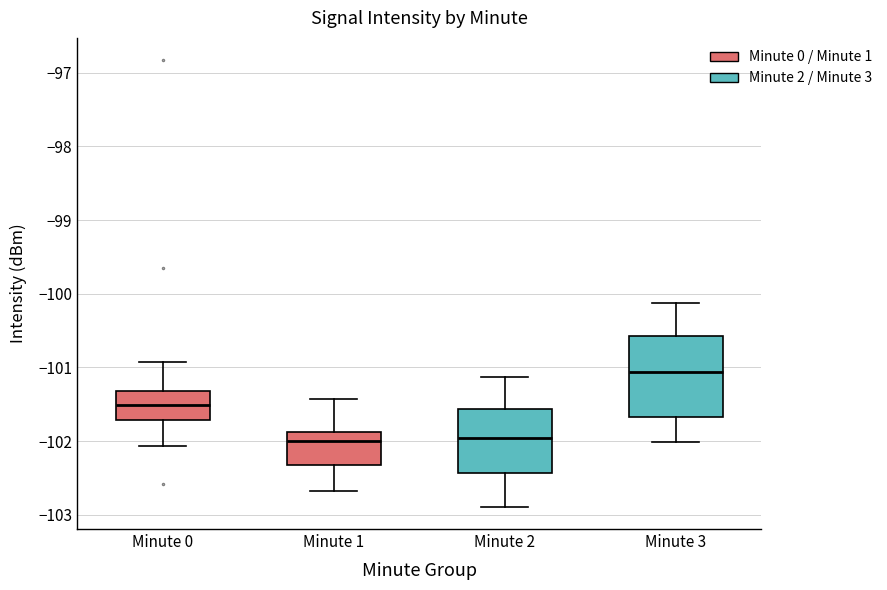

Where does the lower whisker of the box for Minute 2 end on the y-axis? The values are not printed on the chart, so give them approximately, as read against the axis.

-102.9